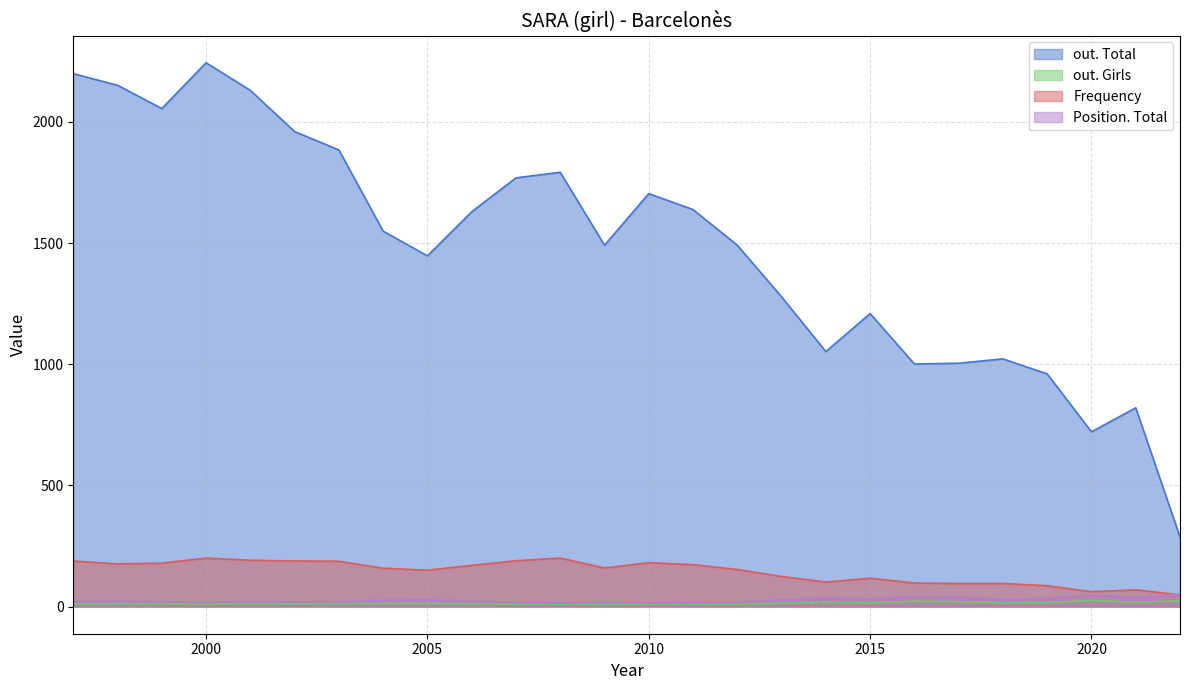

True or false: out. Girls and out. Total intersect in this chart.

False